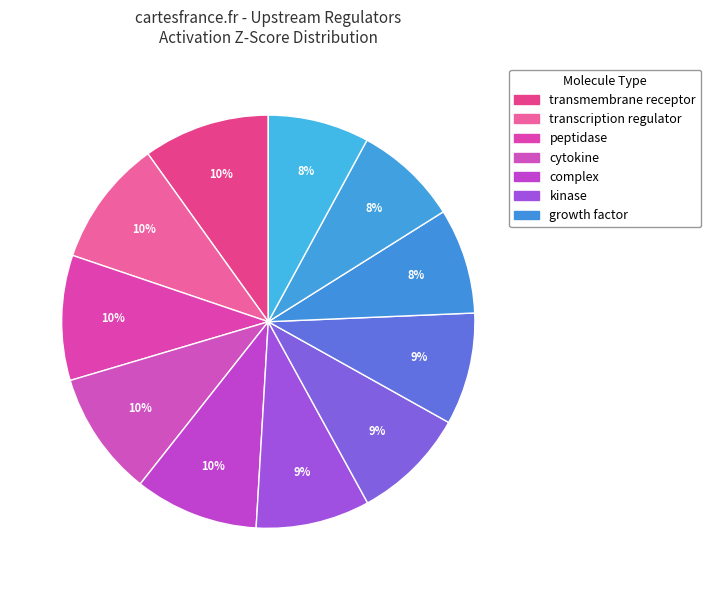

How many slices are in this pie chart?

11